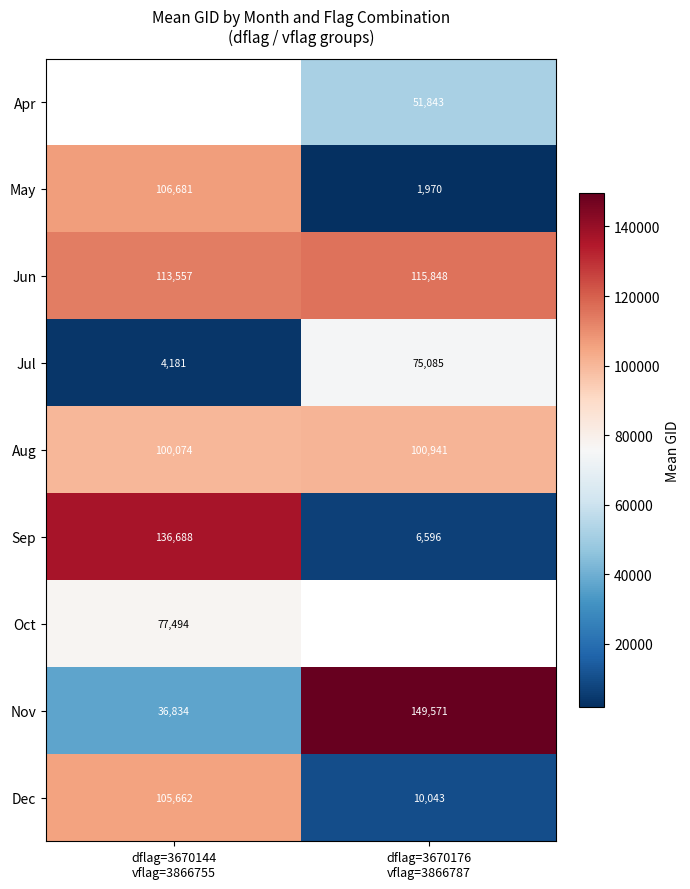

What is the sum of all Aug values?

201015